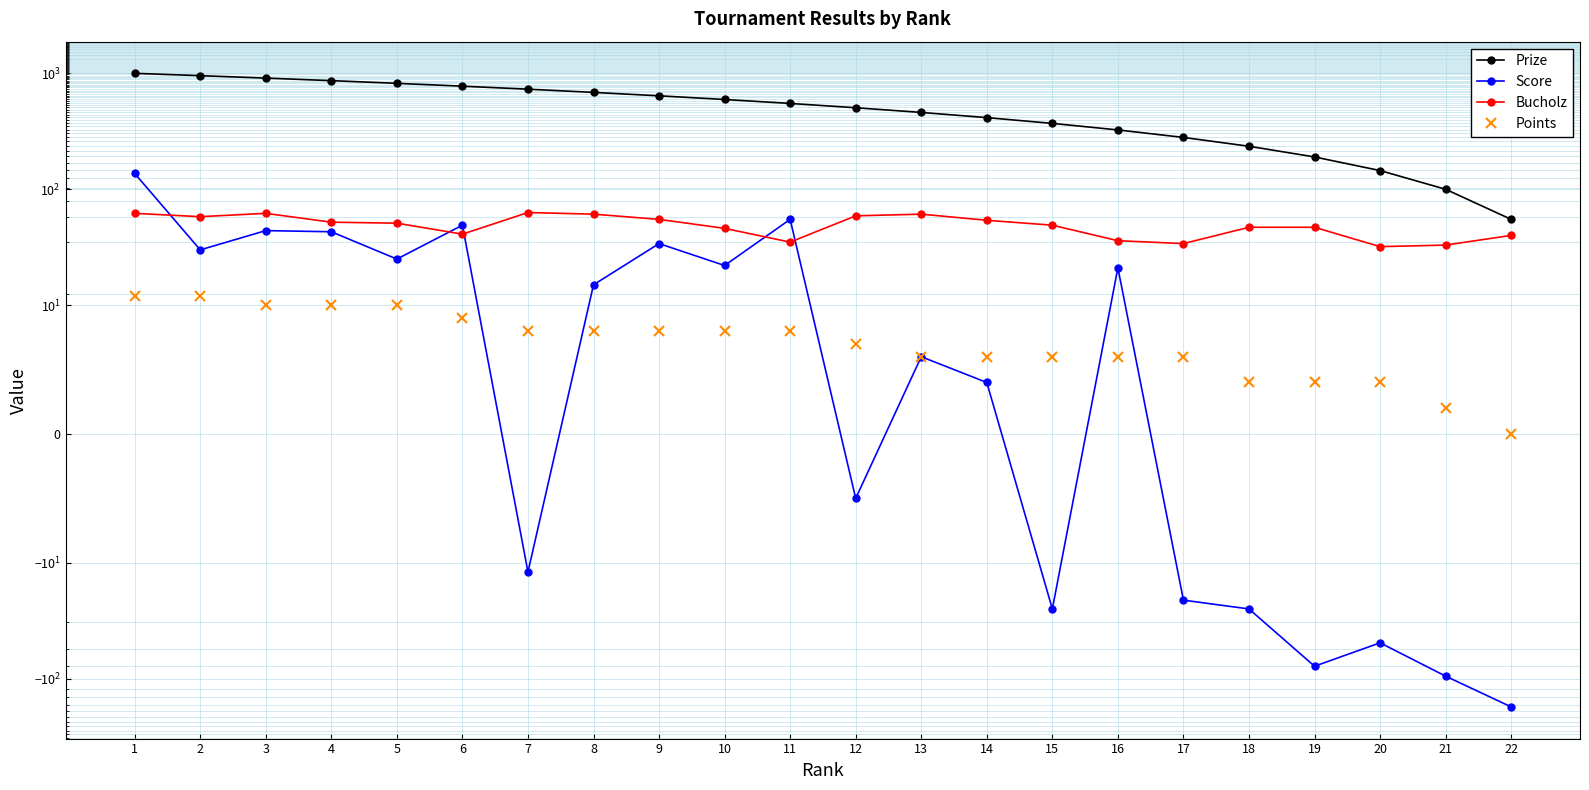

Between 18 and 21, which series saw the biggest shift?

Prize